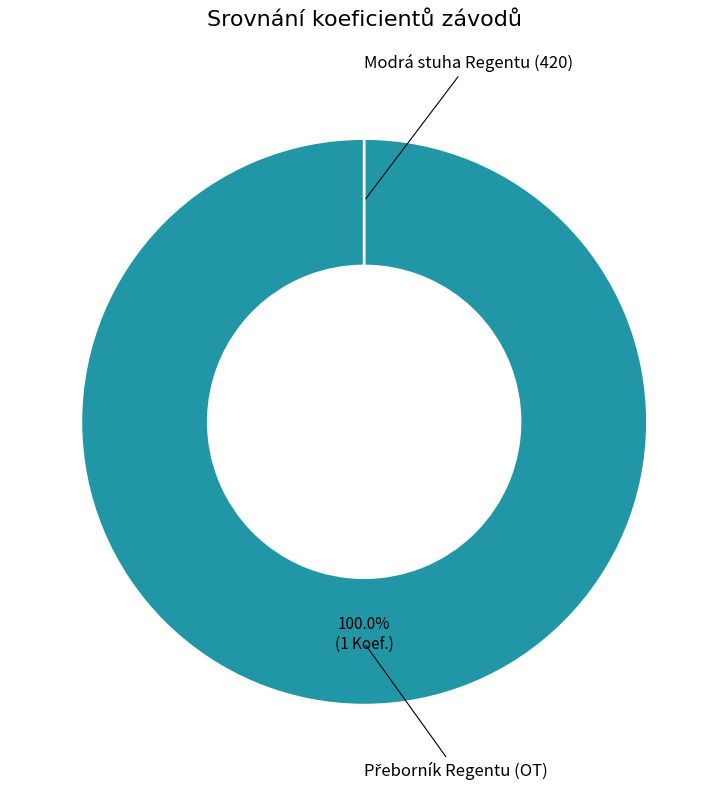

Which slice represents more than half of the pie?

231512